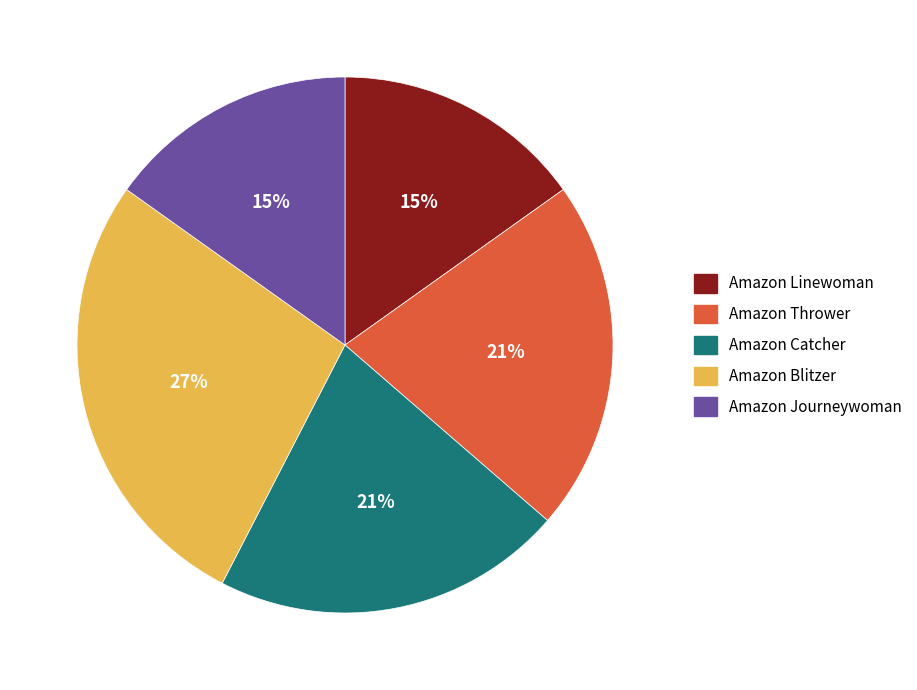

Is it true that Amazon Thrower is 28% of the pie?

False